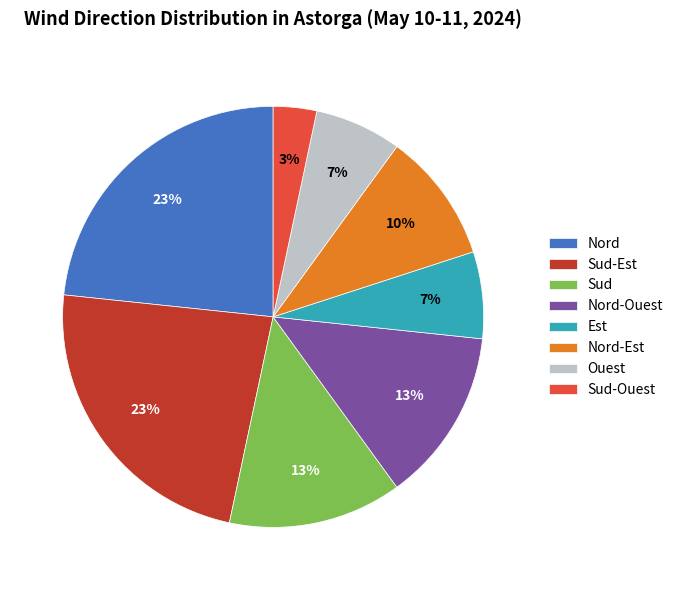

Is the sum of Sud and Ouest greater than half?

No